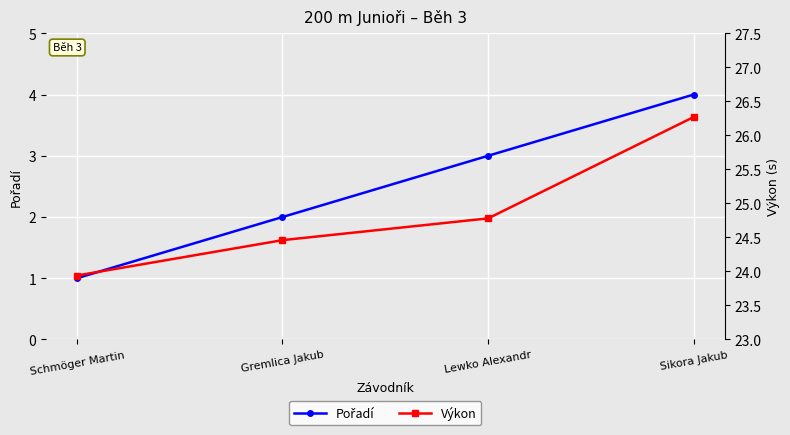

Which category has the lowest value in the Výkon series?

Schmöger Martin